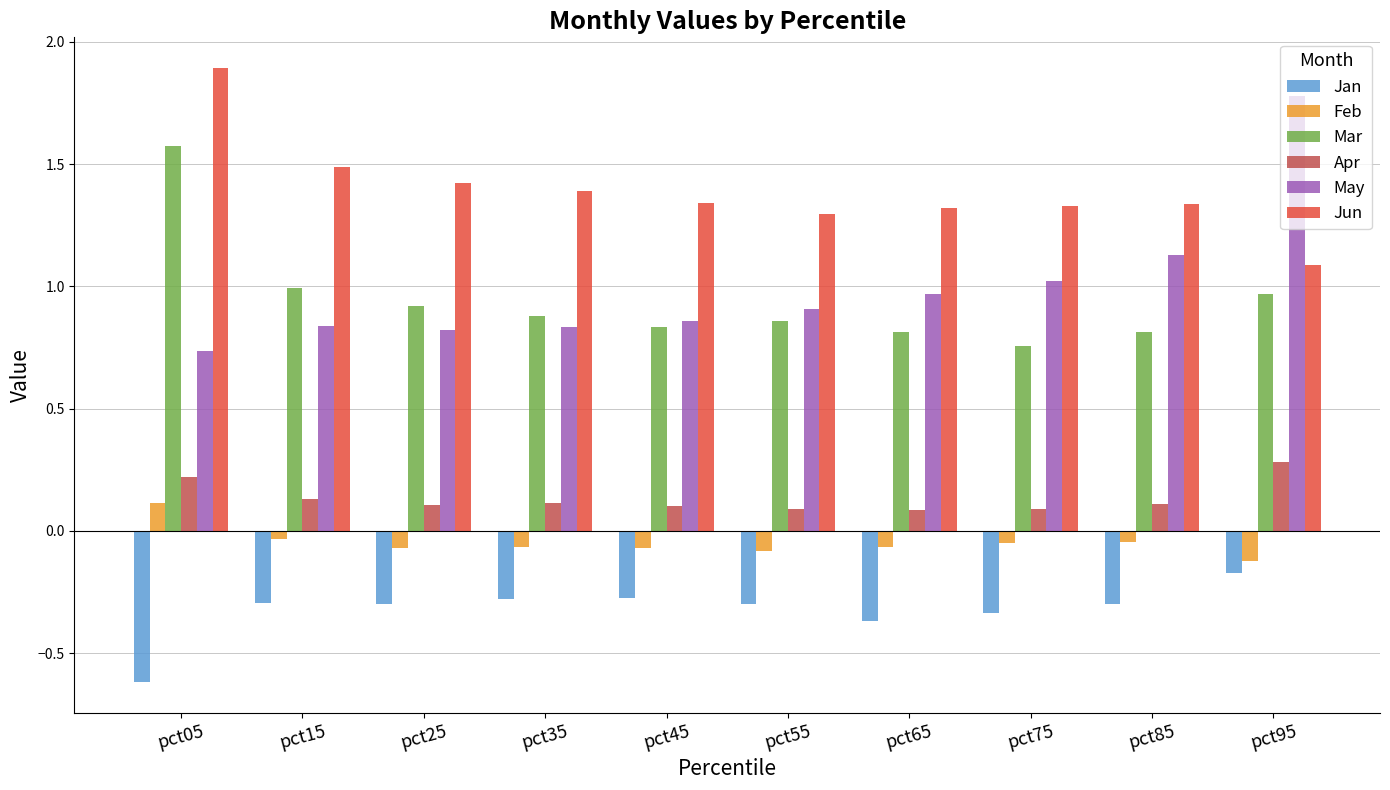

The value of May at pct45 is 0.5. True or false?

False